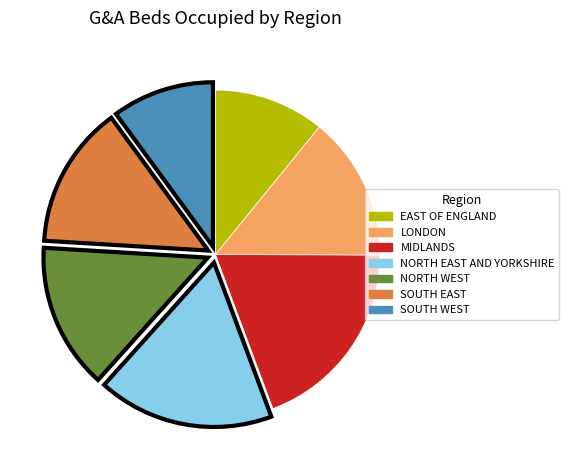

Do LONDON and EAST OF ENGLAND together represent more than half of the pie?

No